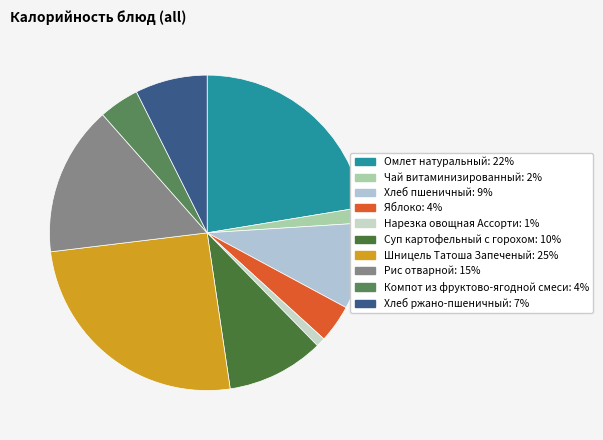

Rank the categories by value from highest to lowest.

Шницель Татоша Запеченый, Омлет натуральный, Рис отварной, Суп картофельный с горохом, Хлеб пшеничный, Хлеб ржано-пшеничный, Компот из фруктово-ягодной смеси, Яблоко, Чай витаминизированный, Нарезка овощная Ассорти